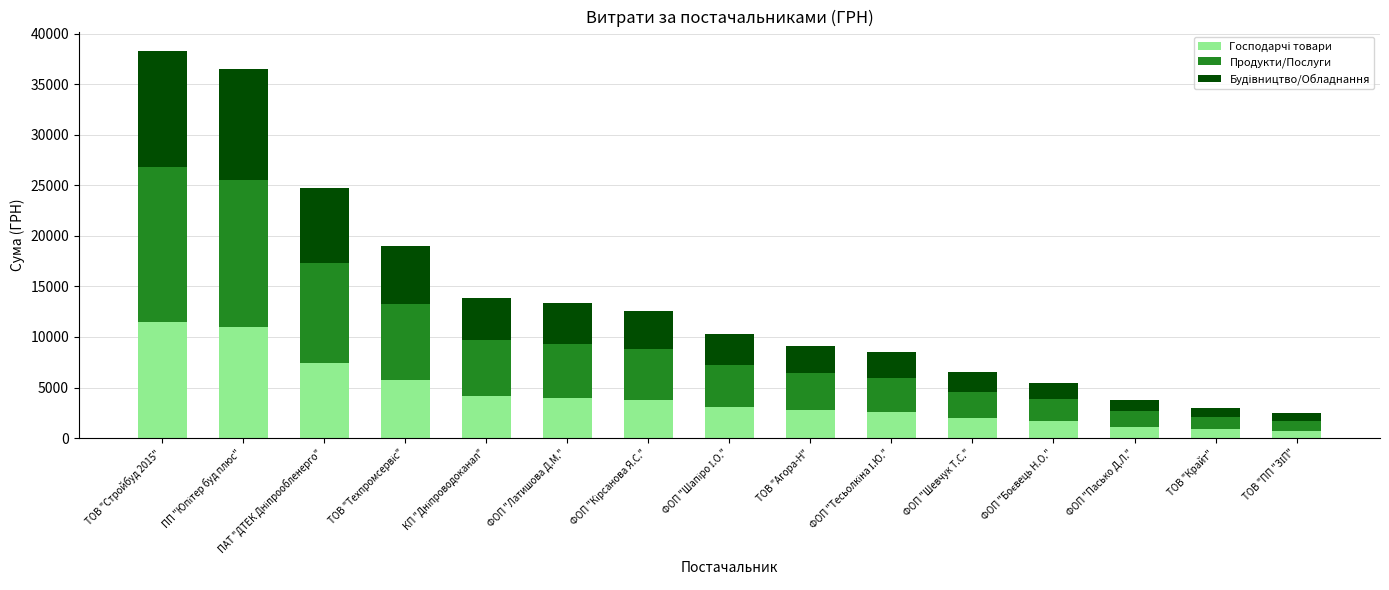

Between ТОВ "Крайт" and ТОВ "Стройбуд 2015", which is larger?

ТОВ "Стройбуд 2015"